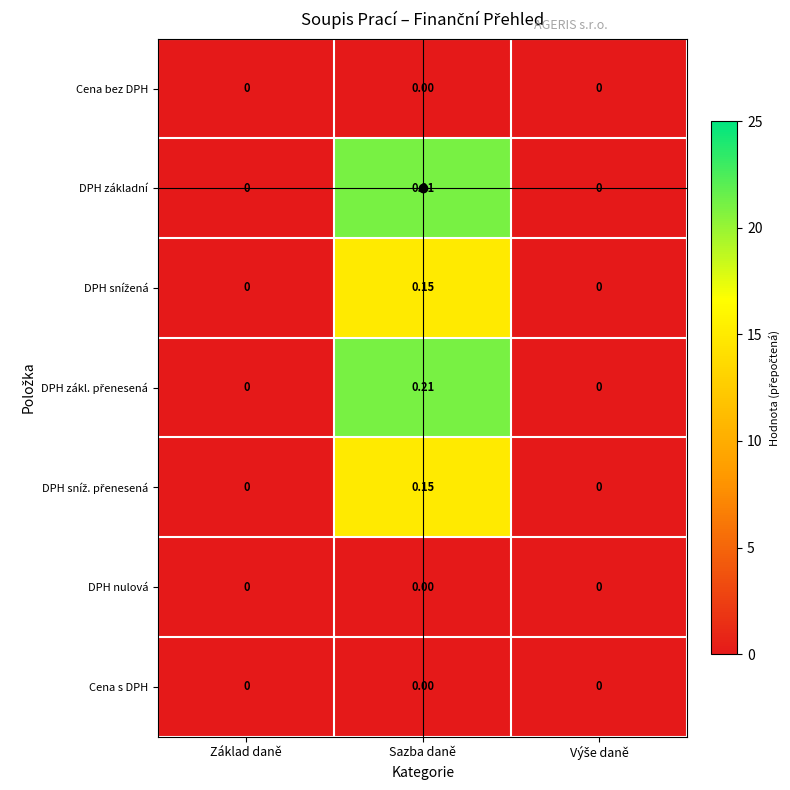

Which label corresponds to the largest value in the chart?

Sazba daně